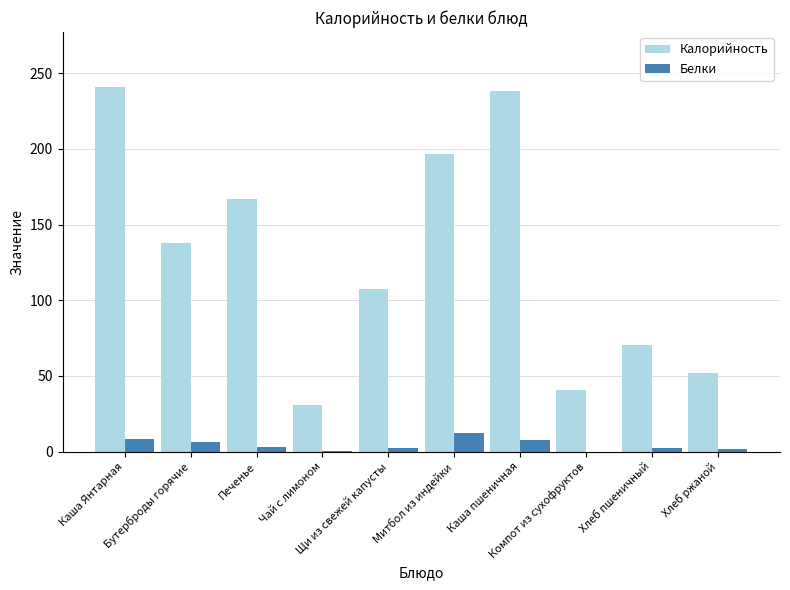

Which series has the largest total across all categories?

Калорийность